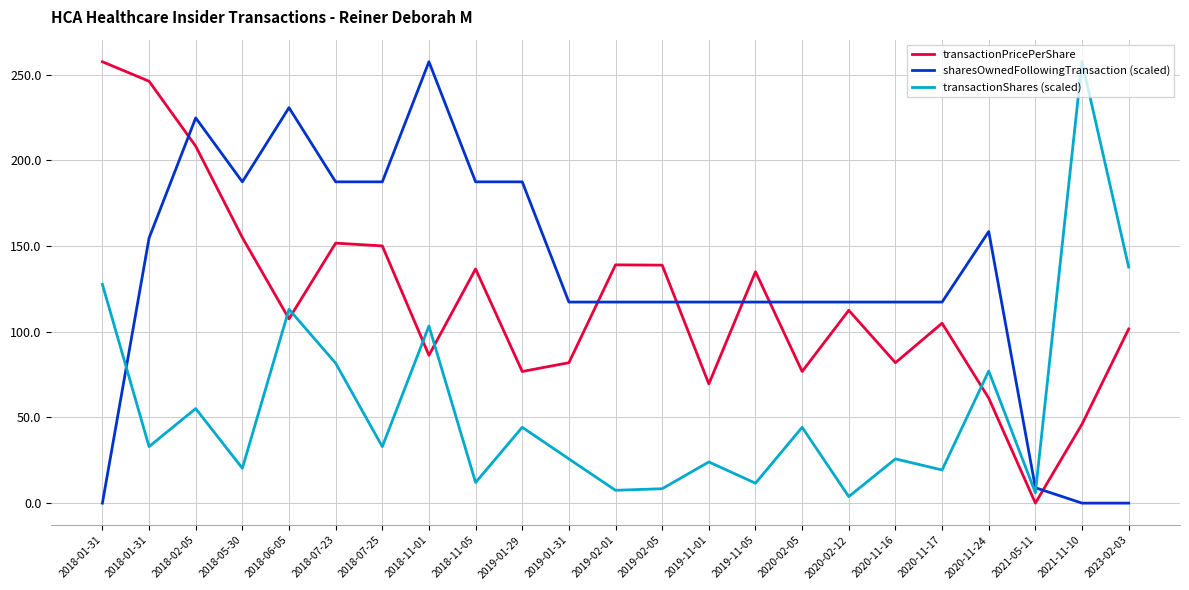

True or false: transactionPricePerShare and transactionShares (scaled) cross at least once.

True